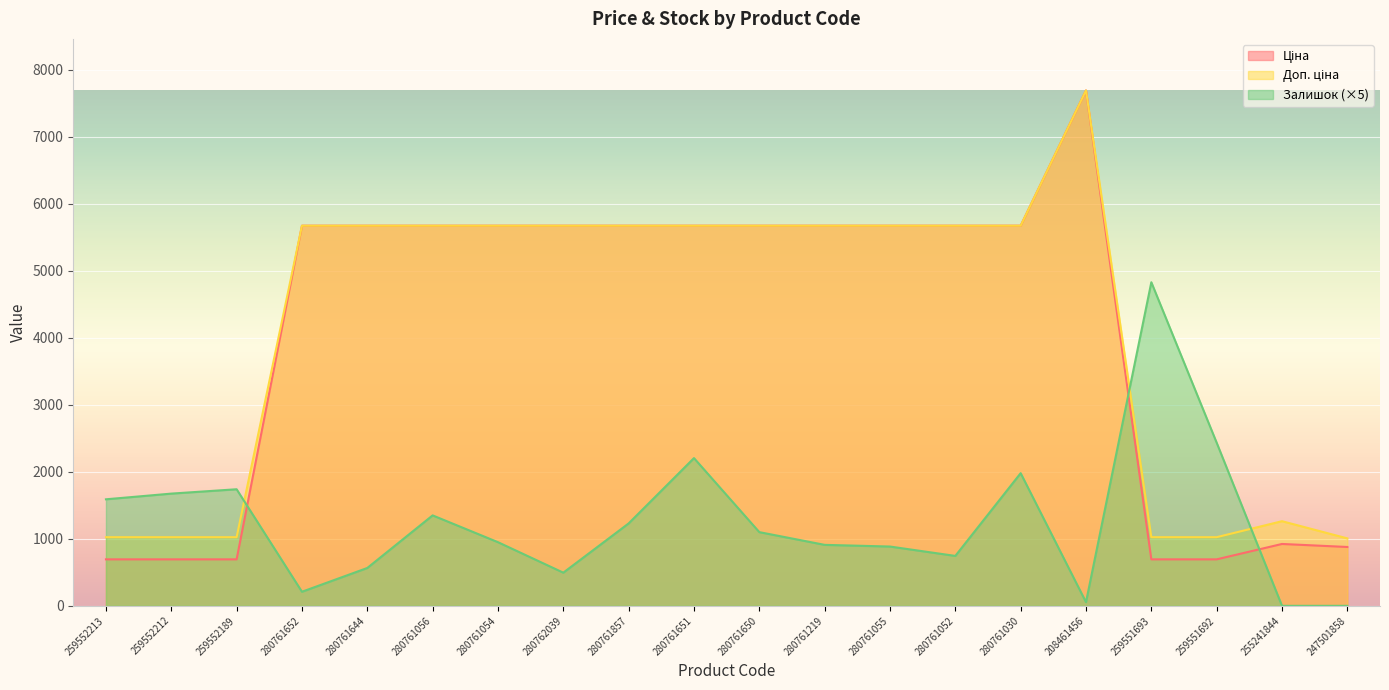

Which series has the largest total across all categories?

Доп. ціна